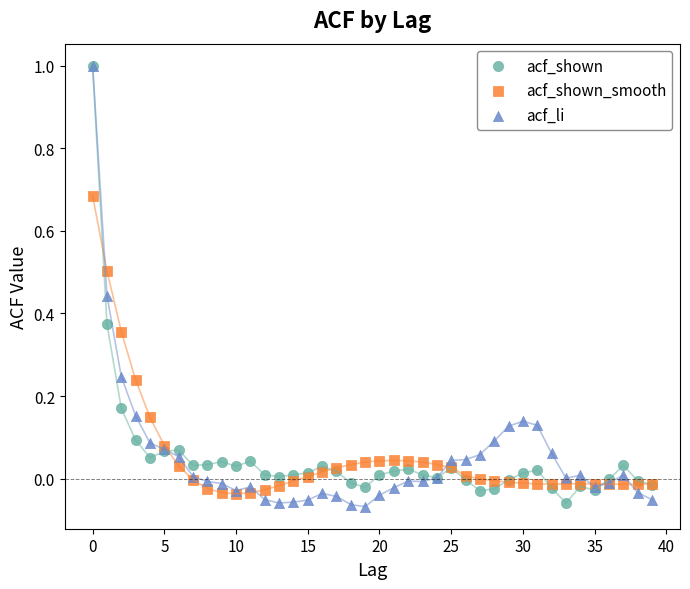

What are all the series names shown in the legend?

acf_shown, acf_shown_smooth, acf_li